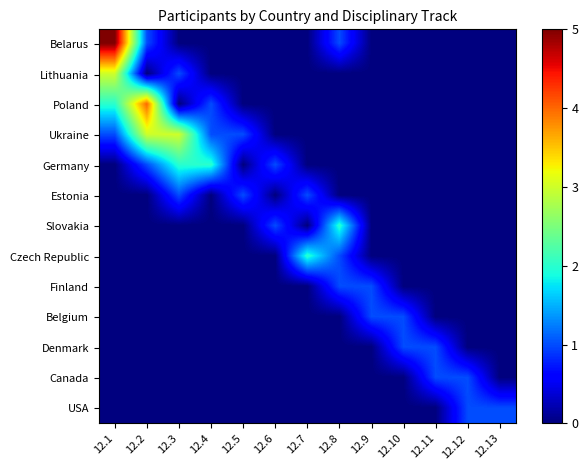

Between 12.2 and 12.1, which is larger?

12.1